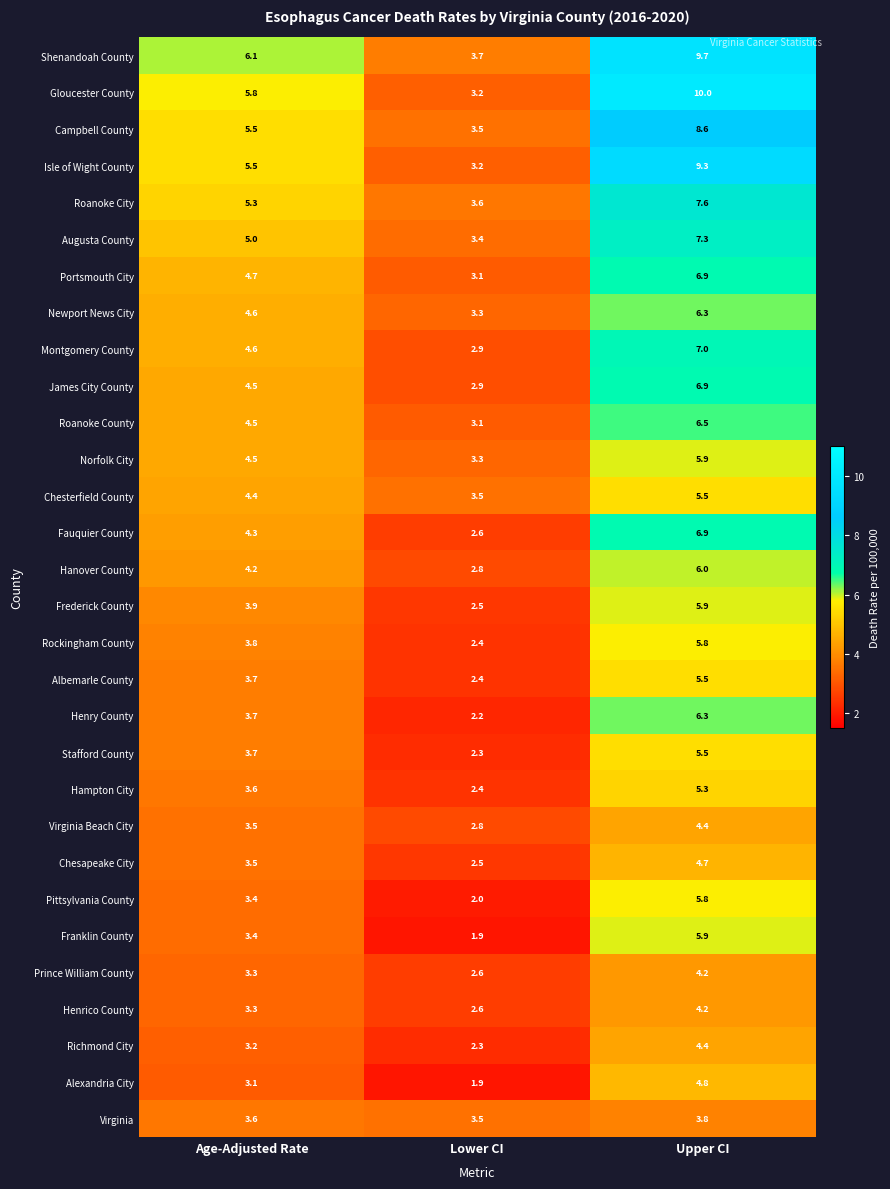

Which category has the lowest value in the Campbell County series?

Lower CI